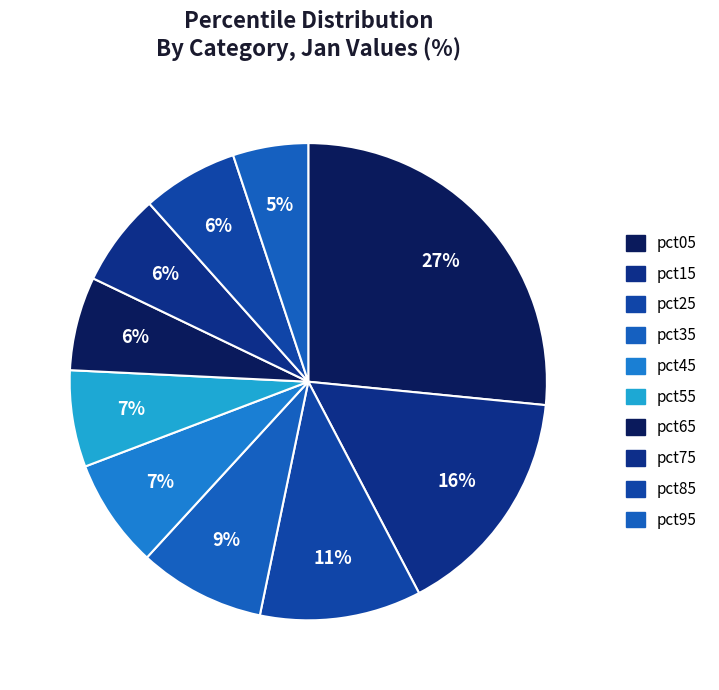

Is the sum of pct65 and pct45 greater than half?

No